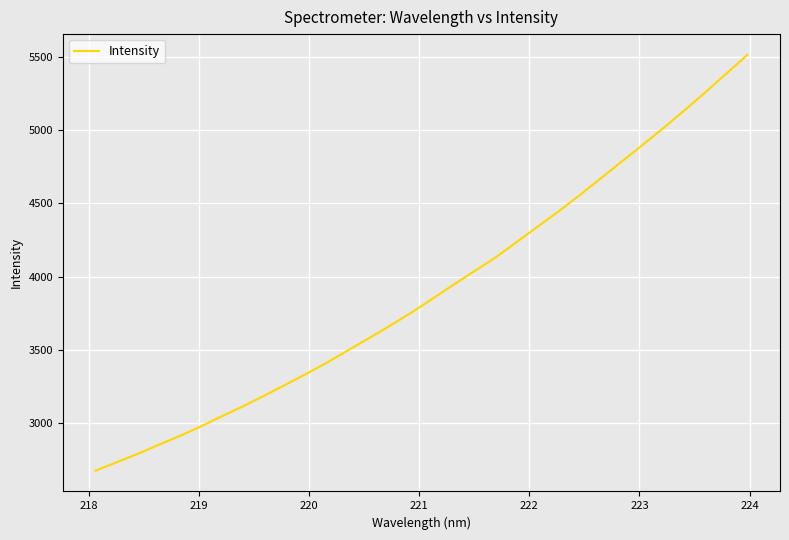

What is the difference between the maximum and minimum values?

2834.4